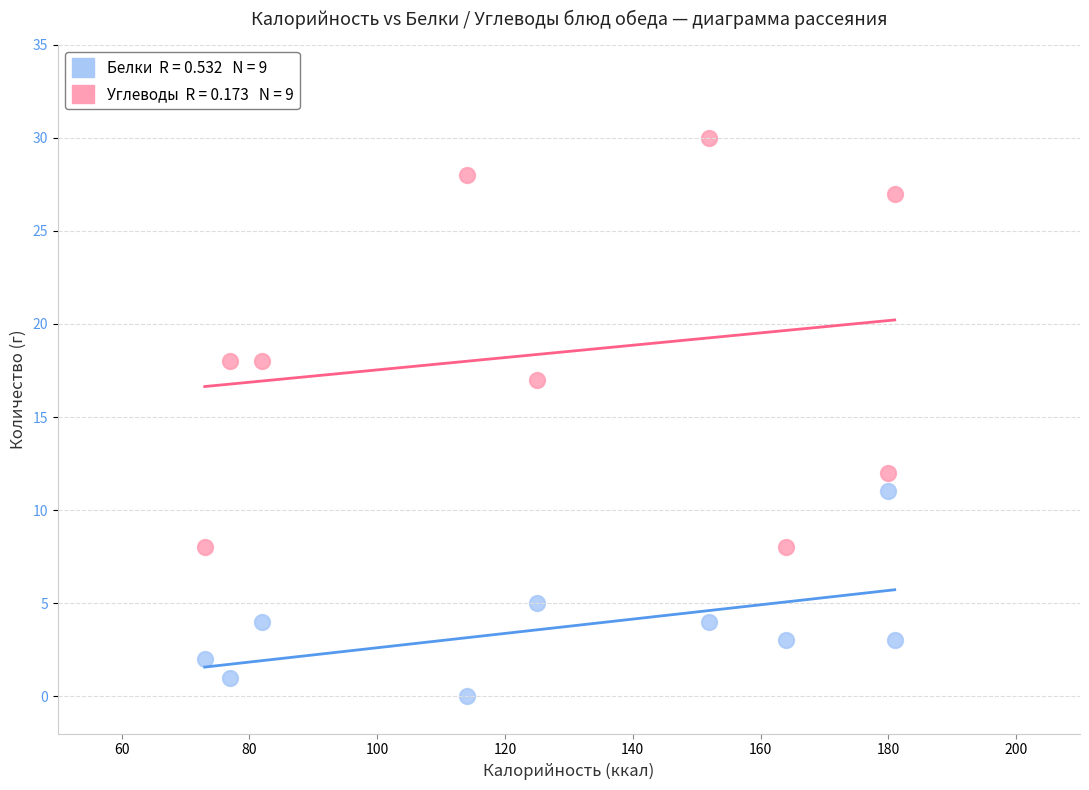

Across all series, what Y value is closest to 15?

17